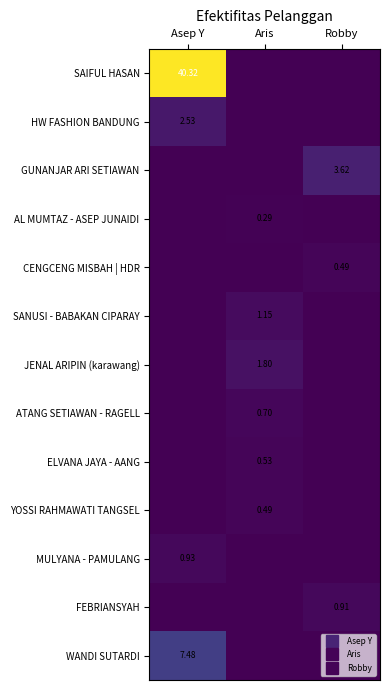

Count the HW FASHION BANDUNG values in the range 0 to 2.

2